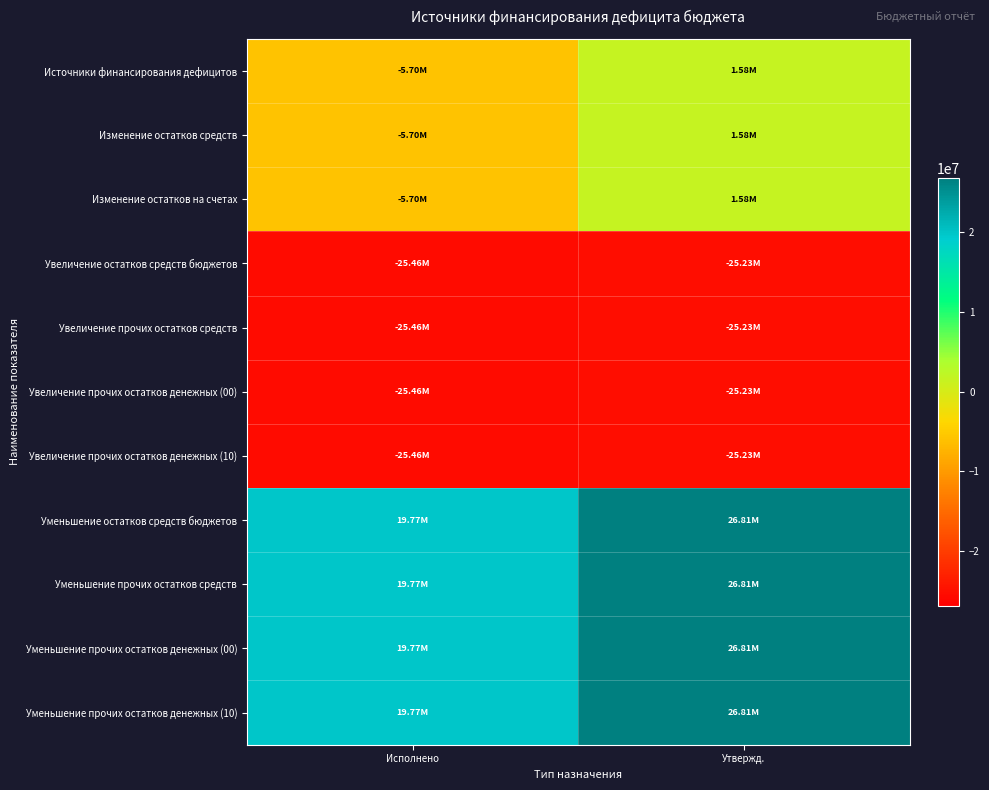

Which category has the highest value across all series?

Утвержд.